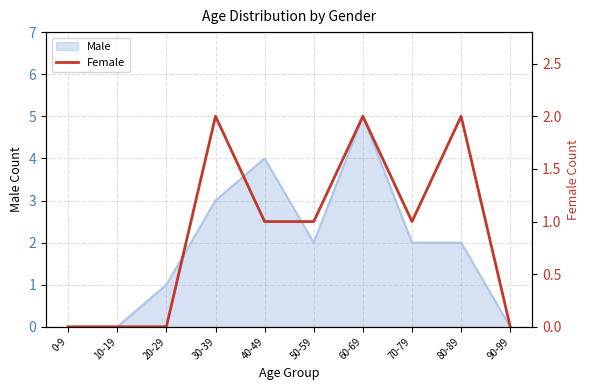

How many categories are shown in the chart?

10